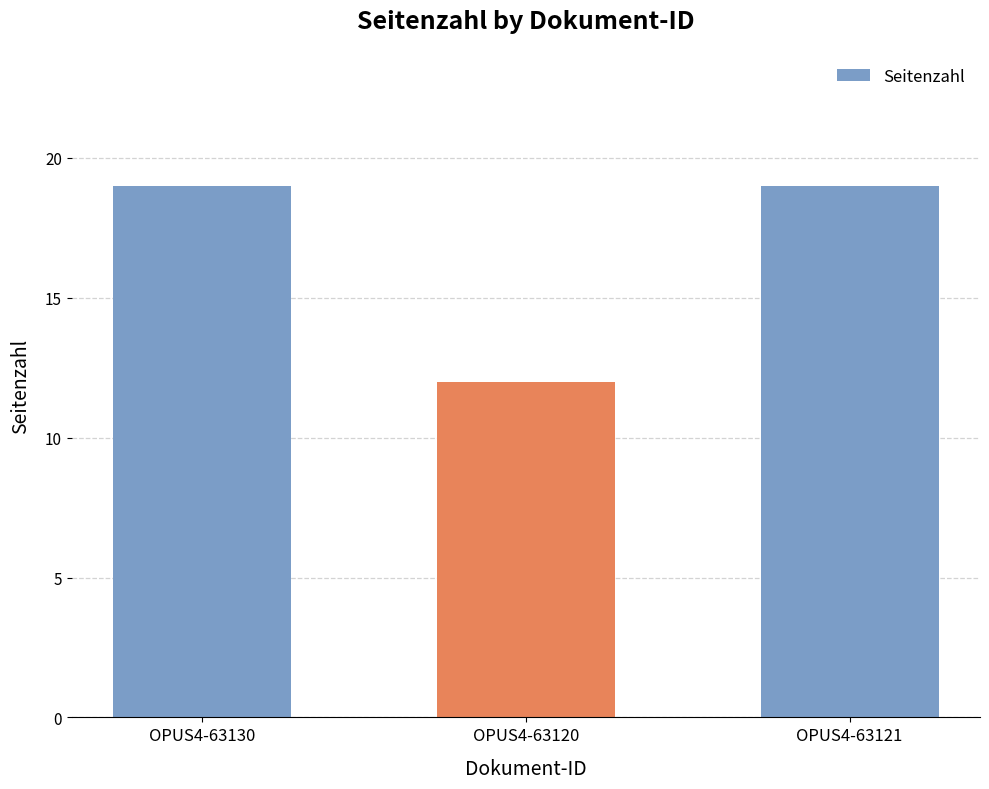

True or false: the data shows 19 at OPUS4-63130.

True